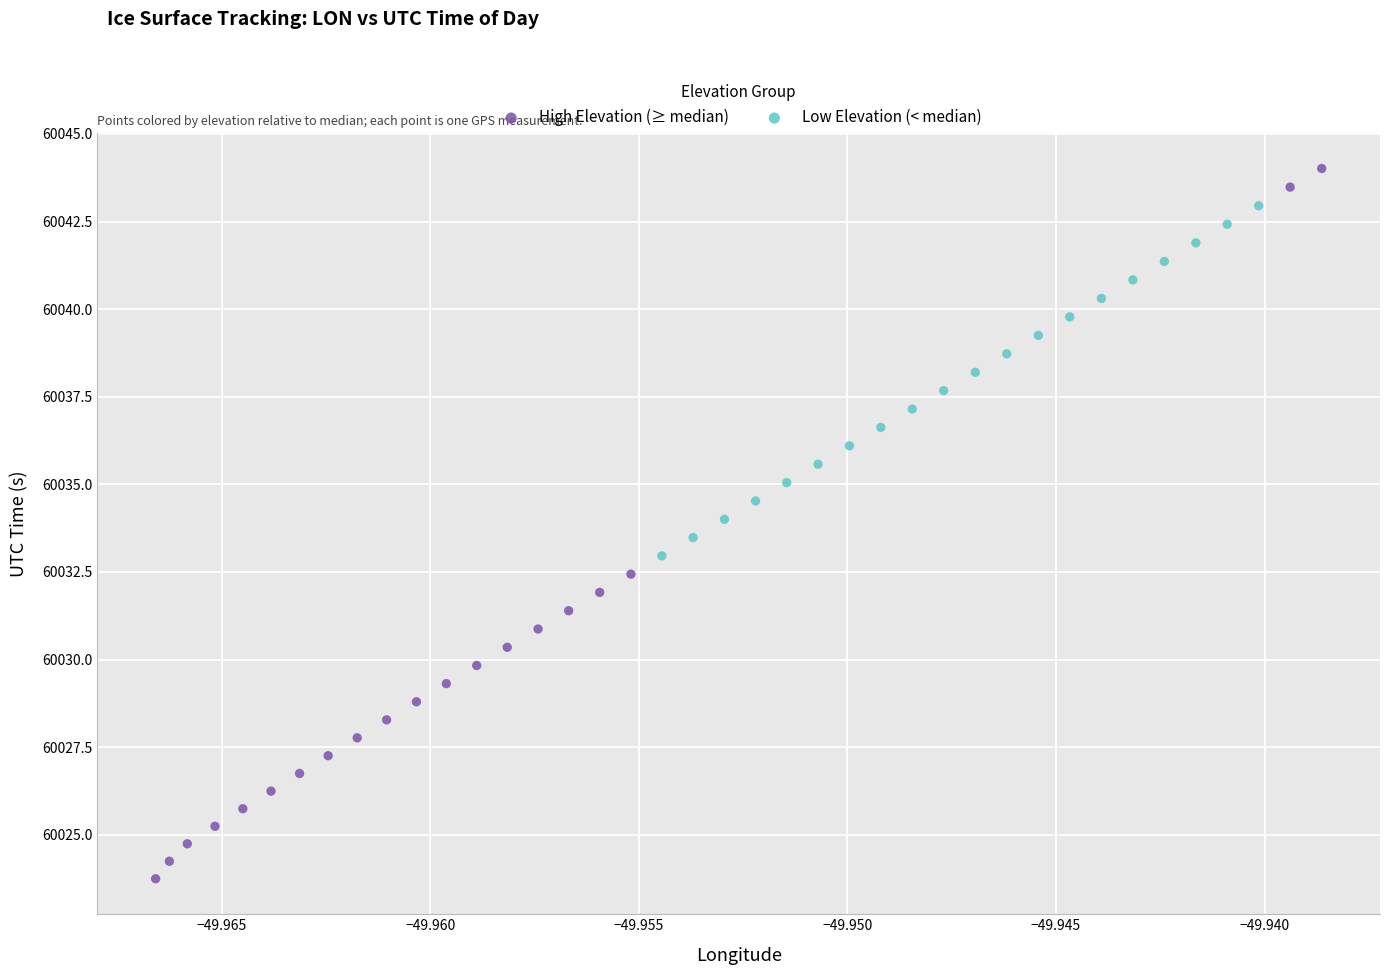

Which series contains the highest Y value?

High Elevation (≥ median)